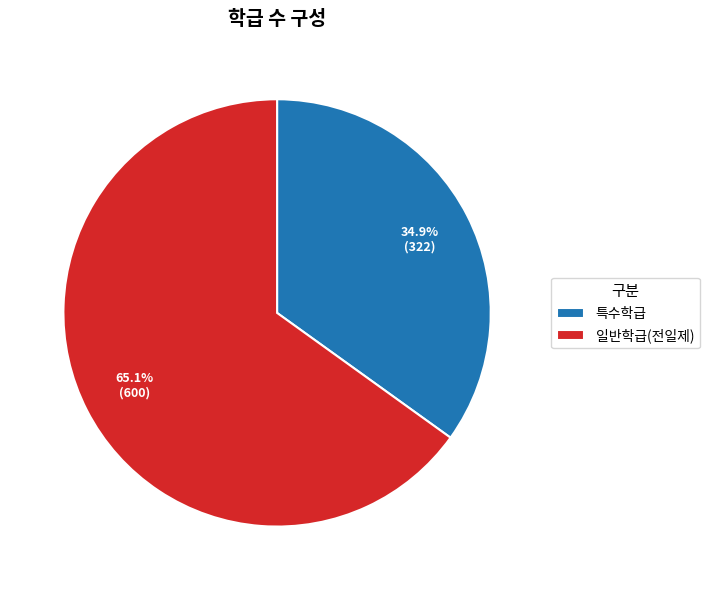

Is 일반학급(전일제) the majority of the pie?

Yes